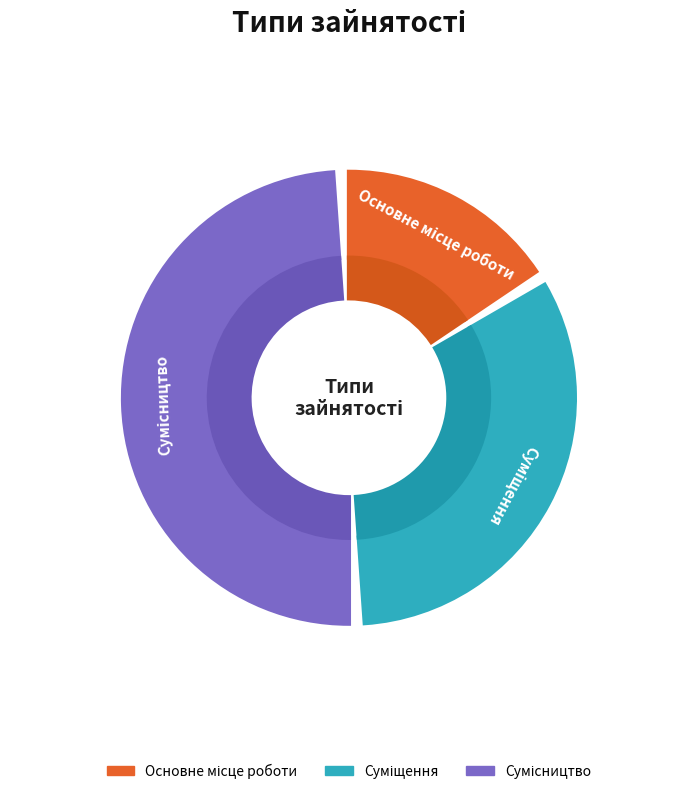

Is Суміщення the majority of the pie?

No